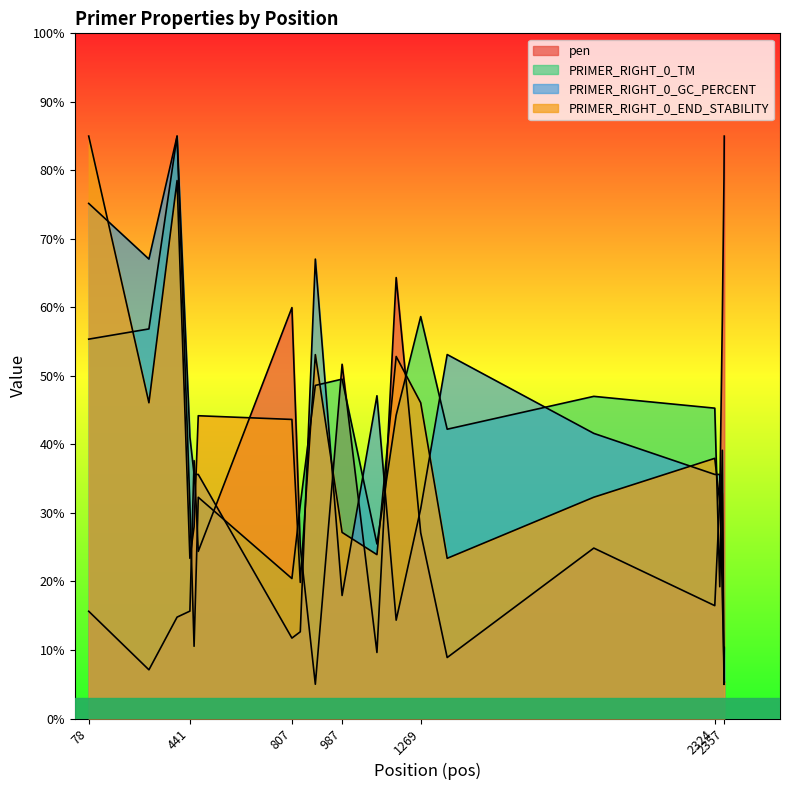

What are all the series names shown in the legend?

pen, PRIMER_RIGHT_0_TM, PRIMER_RIGHT_0_GC_PERCENT, PRIMER_RIGHT_0_END_STABILITY